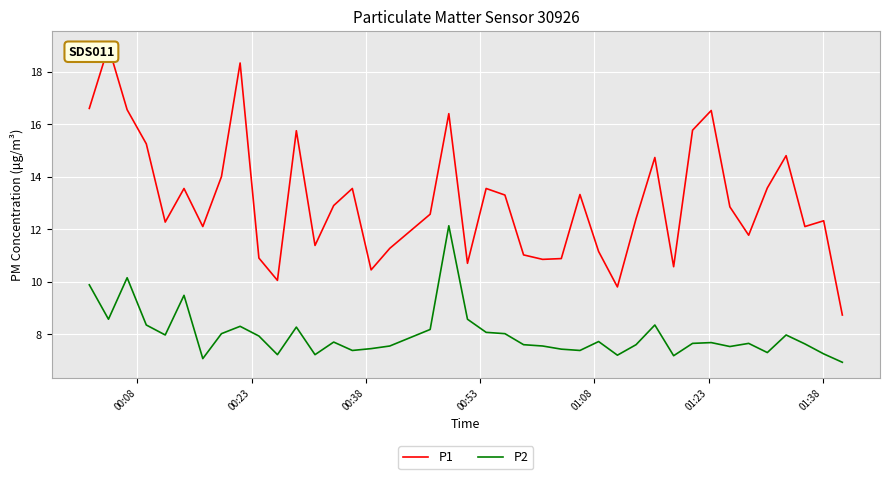

How many data points in P1 are less than 12?

14